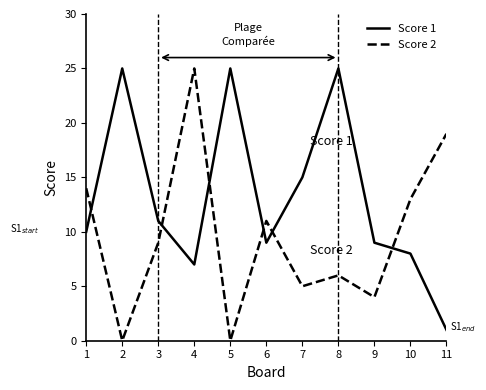

What is the difference between the maximum and minimum values in the Score 1 series?

24